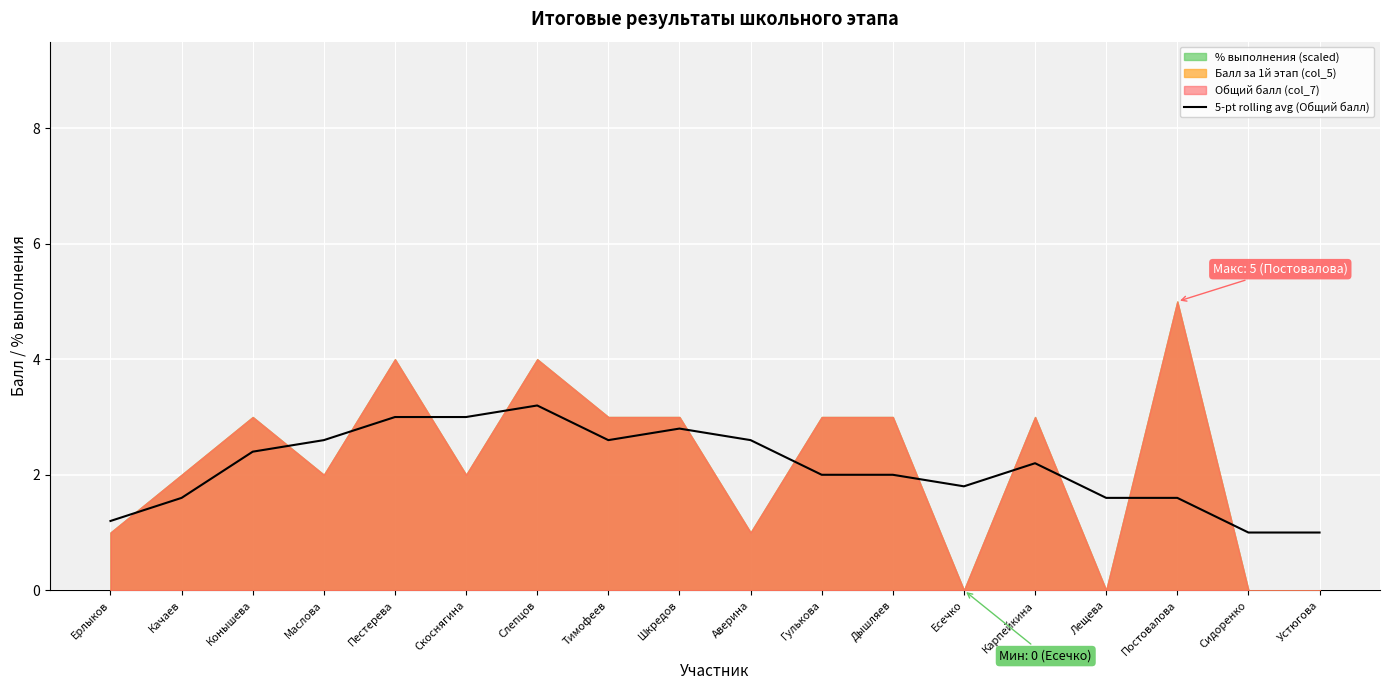

Is it true that 5-pt rolling avg (Общий балл) equals 1.2 at Есечко?

False